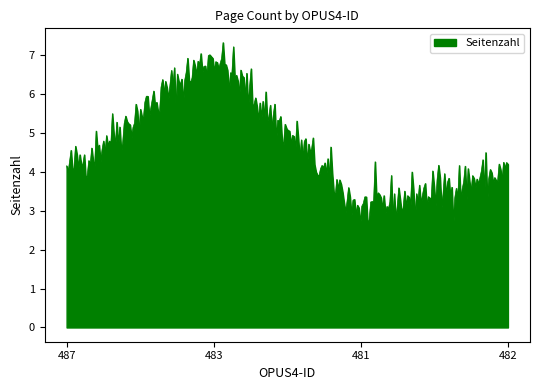

What is the difference between the maximum and minimum values?

4.7